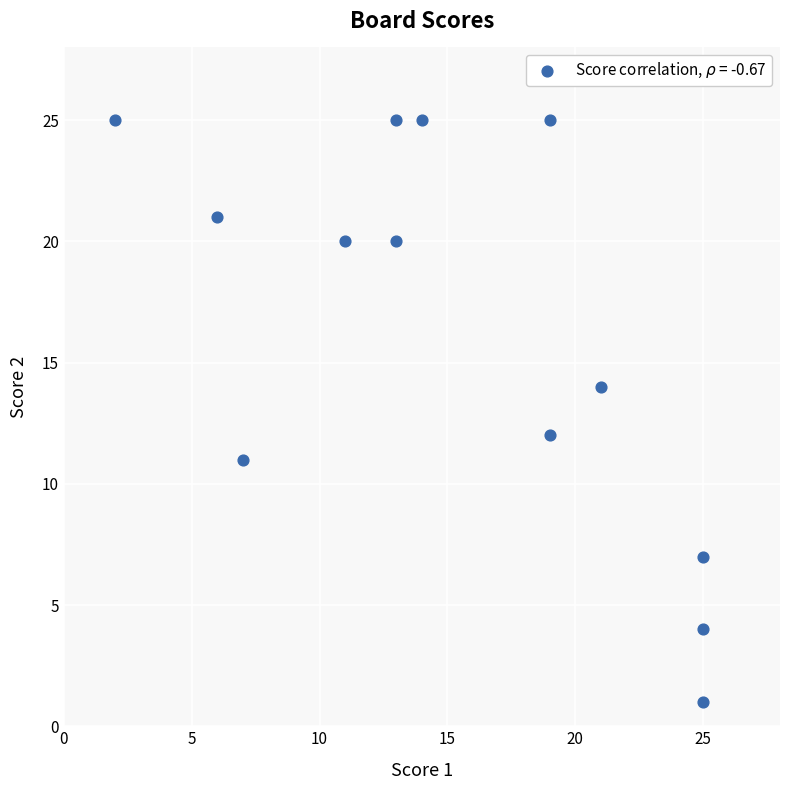

What is the range of Y values (max minus min)?

24